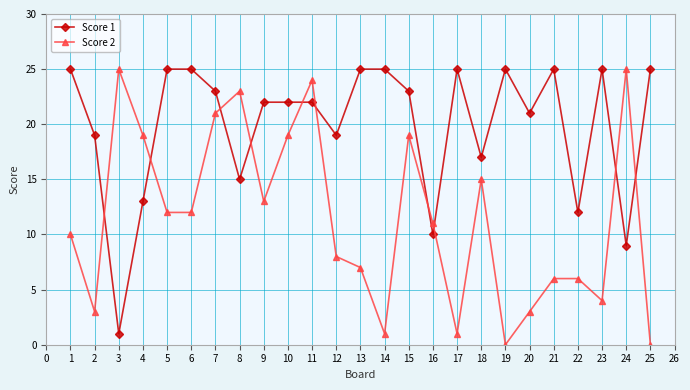

How many data points does each series have?

25